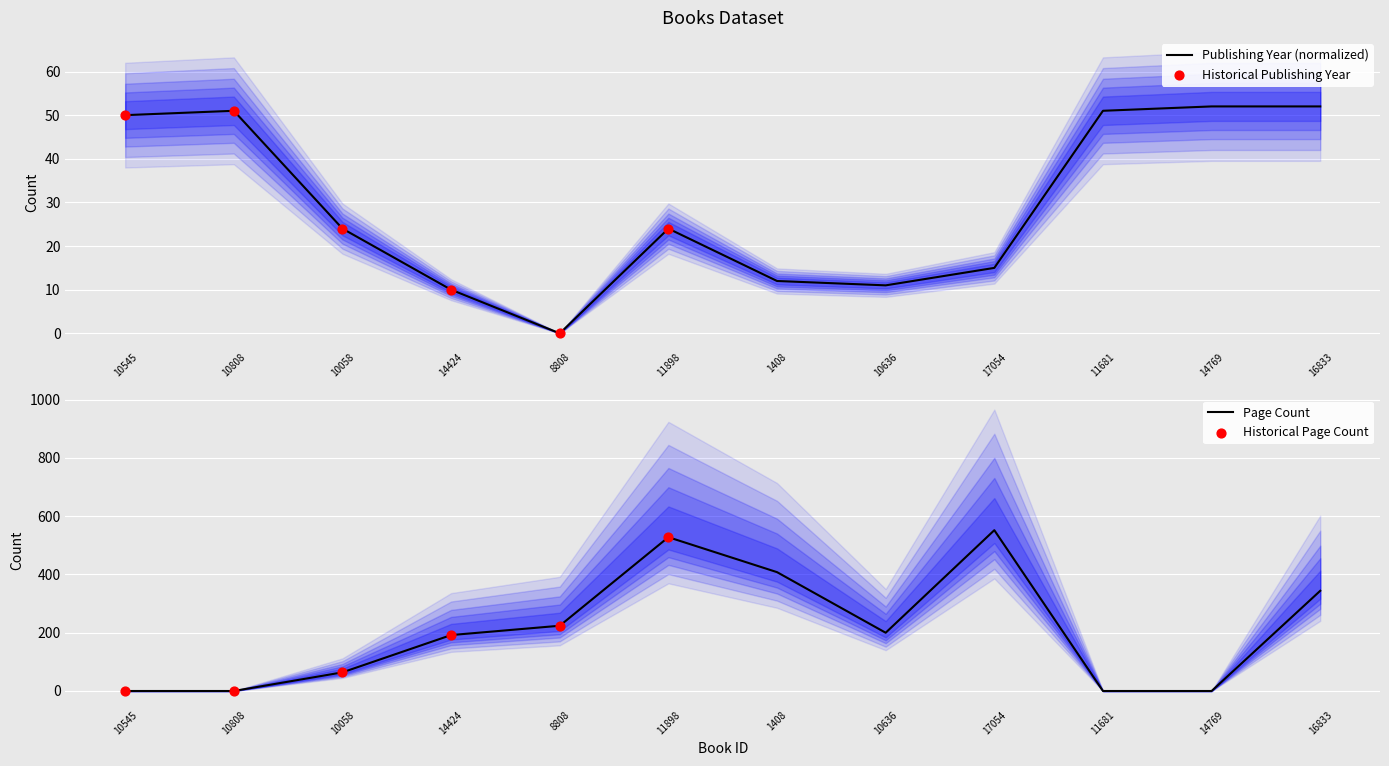

Which series has the largest Y range (max minus min)?

pageCount